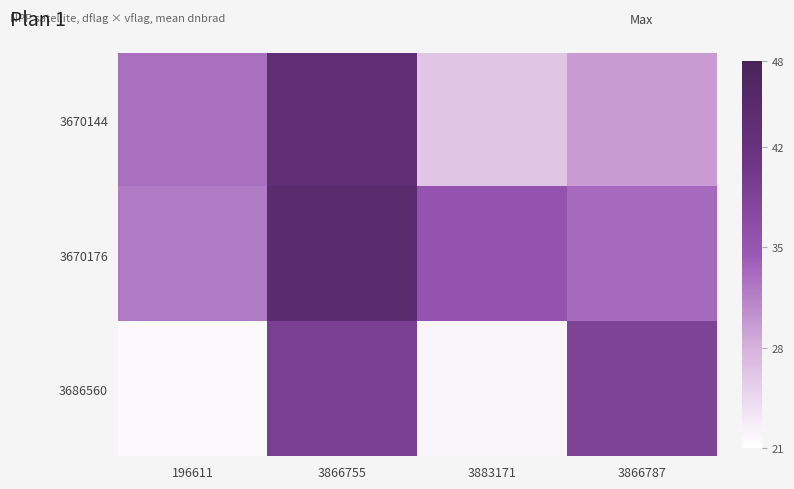

List the series in order of their overall mean, highest first.

3670176, 3670144, 3686560